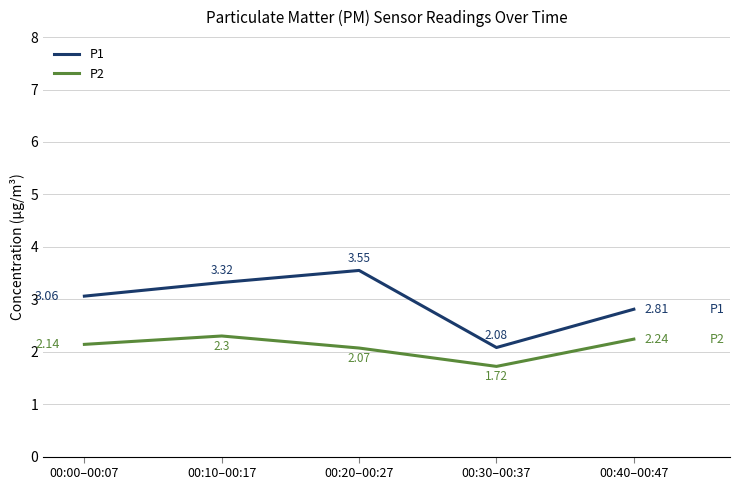

Which category has the lowest value across all series?

00:30–00:37